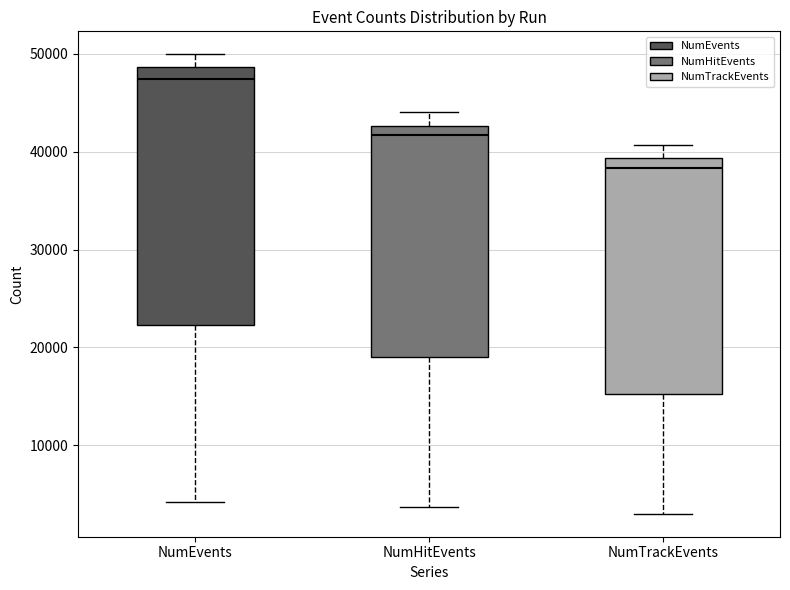

Where does the lower whisker of the box for NumEvents end on the y-axis? The values are not printed on the chart, so give them approximately, as read against the axis.

4000